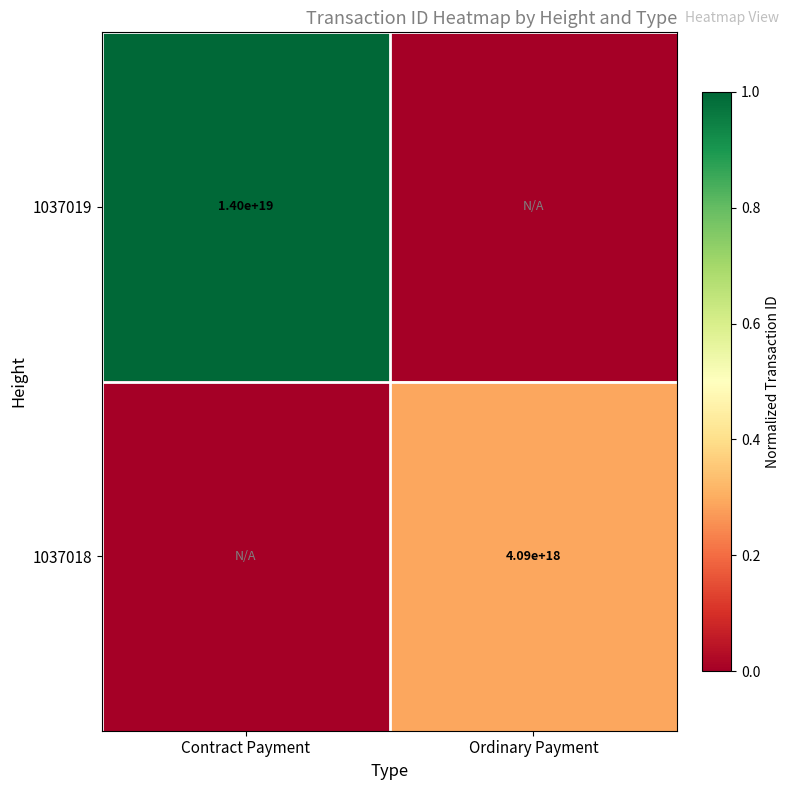

The value of 1037019 at Contract Payment is 14000000000000000000. True or false?

True